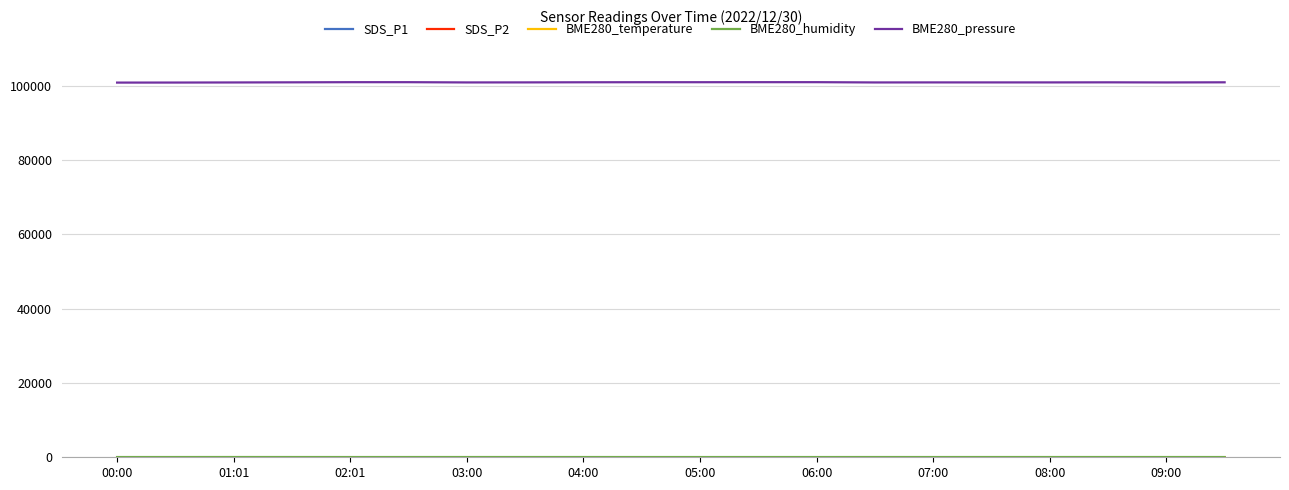

Which series has the largest total across all categories?

BME280_pressure